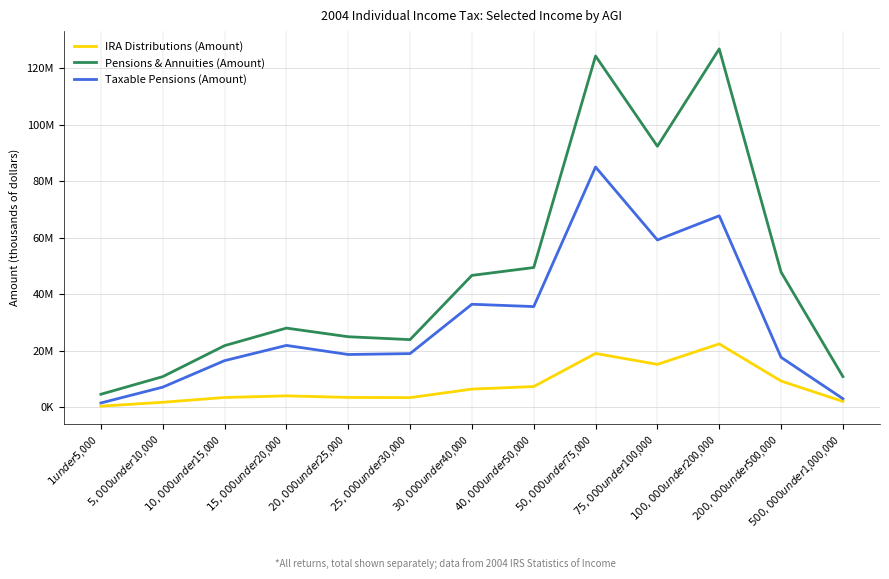

List the series in order of their overall mean, lowest first.

IRA Distributions (Amount), Taxable Pensions (Amount), Pensions & Annuities (Amount)